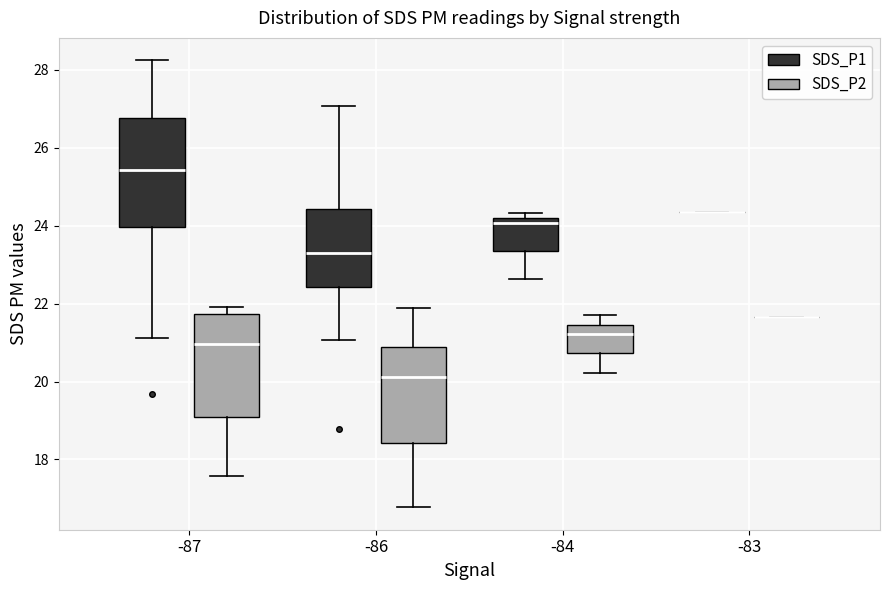

Reading left to right, read every box against the y-axis: the position of its median line, the range the box covers, and the ends of its whiskers. The values are not printed on the chart, so give them approximately, as read against the axis.

-87 (SDS_P1): median 25.4, box 24.0 to 26.8, whiskers 21.2 to 28.2
-87 (SDS_P2): median 21.0, box 19.0 to 21.8, whiskers 17.6 to 22.0
-86 (SDS_P1): median 23.2, box 22.4 to 24.4, whiskers 21.0 to 27.0
-86 (SDS_P2): median 20.2, box 18.4 to 20.8, whiskers 16.8 to 22.0
-84 (SDS_P1): median 24.0, box 23.4 to 24.2, whiskers 22.6 to 24.4
-84 (SDS_P2): median 21.2, box 20.8 to 21.4, whiskers 20.2 to 21.8
-83 (SDS_P1): box collapsed to a line at 24.4, whiskers 24.4 to 24.4
-83 (SDS_P2): box collapsed to a line at 21.6, whiskers 21.6 to 21.6